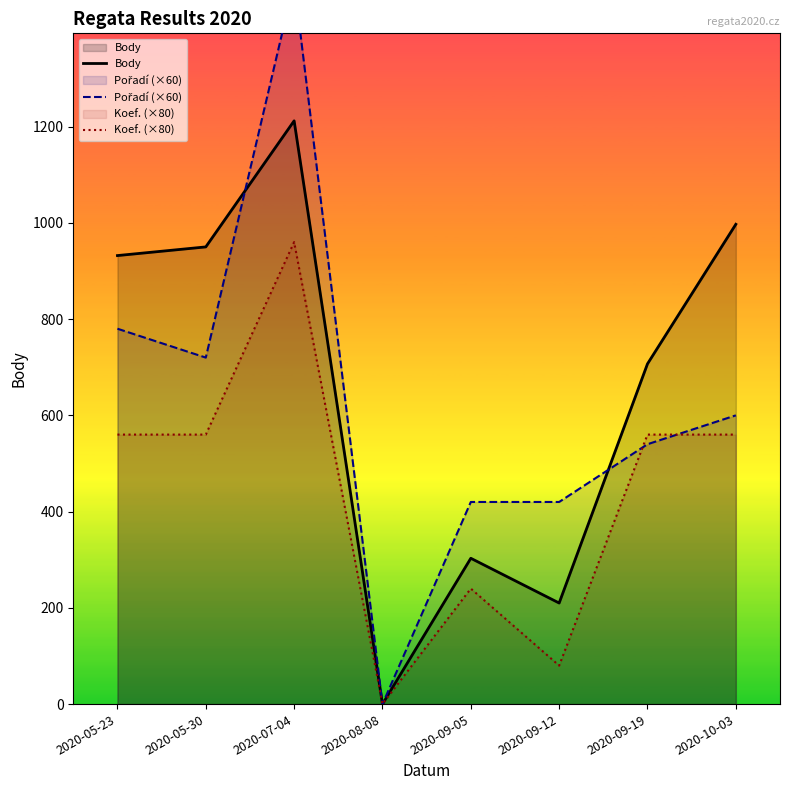

What is the label of the 1st point from the left?

2020-05-23